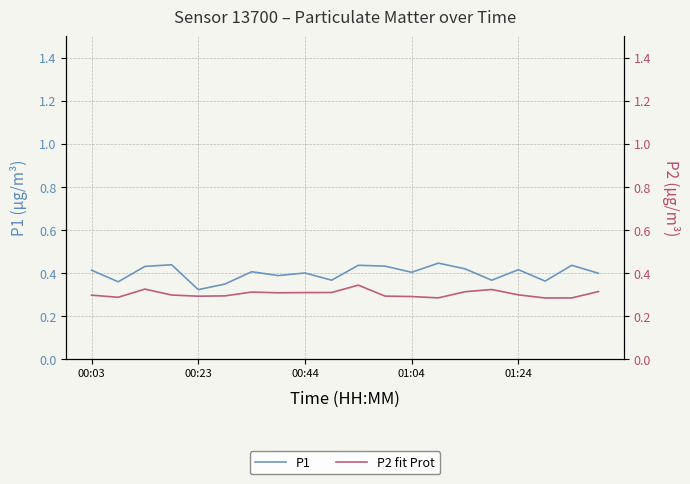

At 17, list the series in order from smallest to largest.

P2 fit, P1